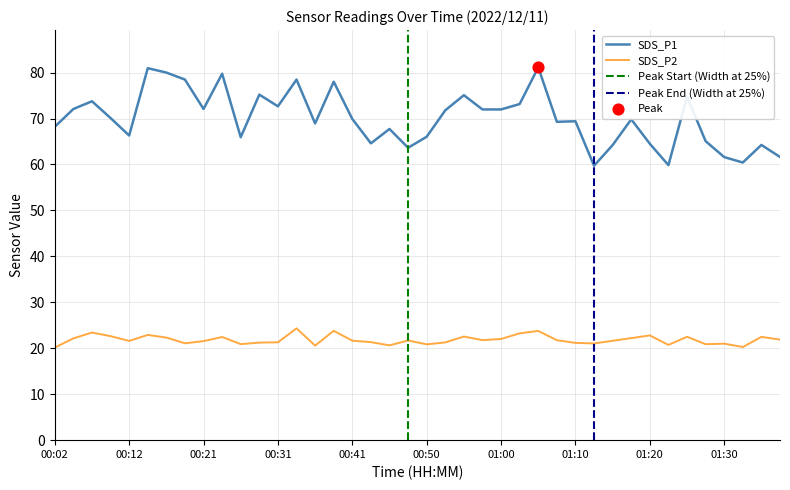

Is the value of SDS_P2 at 01:10 greater than the value of SDS_P1 at 00:58?

No